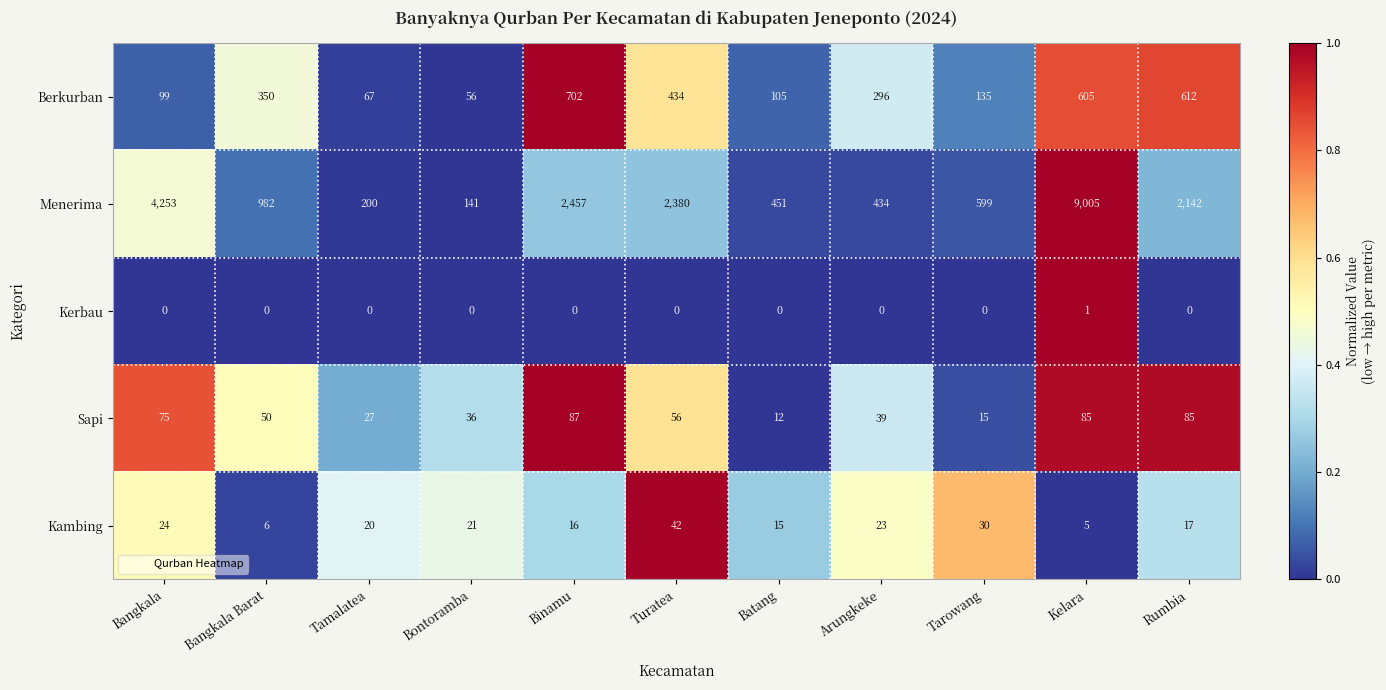

Which series changed the most between Bangkala Barat and Batang?

Menerima